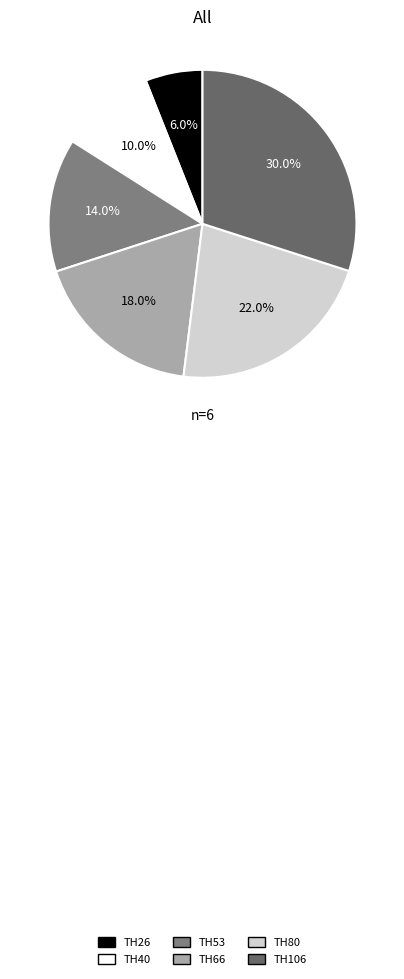

To the nearest percent, what portion does TH80 represent?

22%